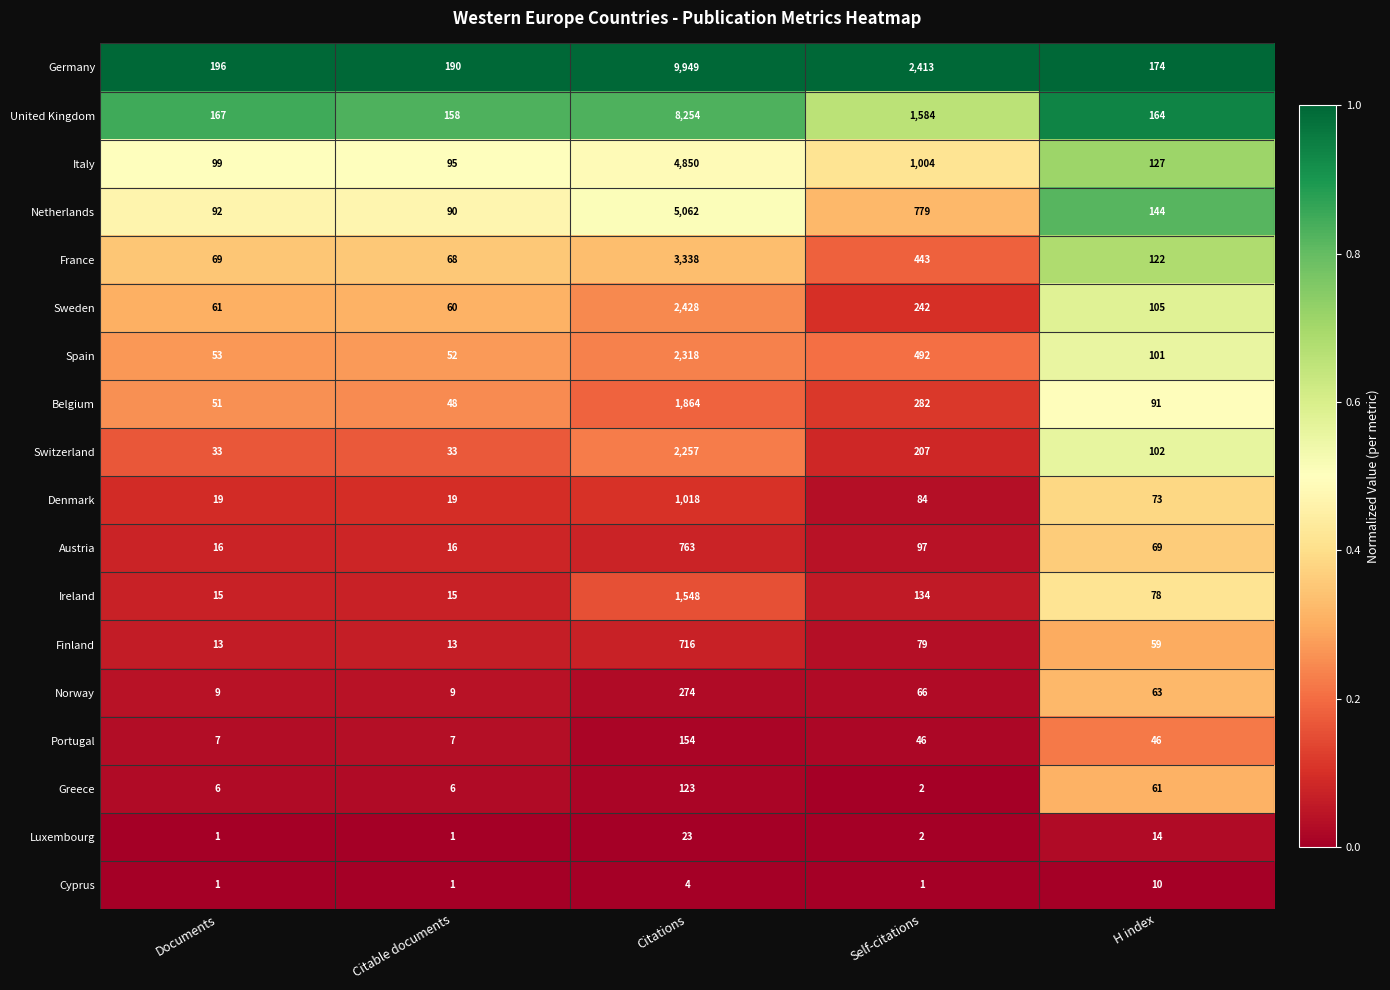

Which series changed the most between Documents and H index?

Switzerland